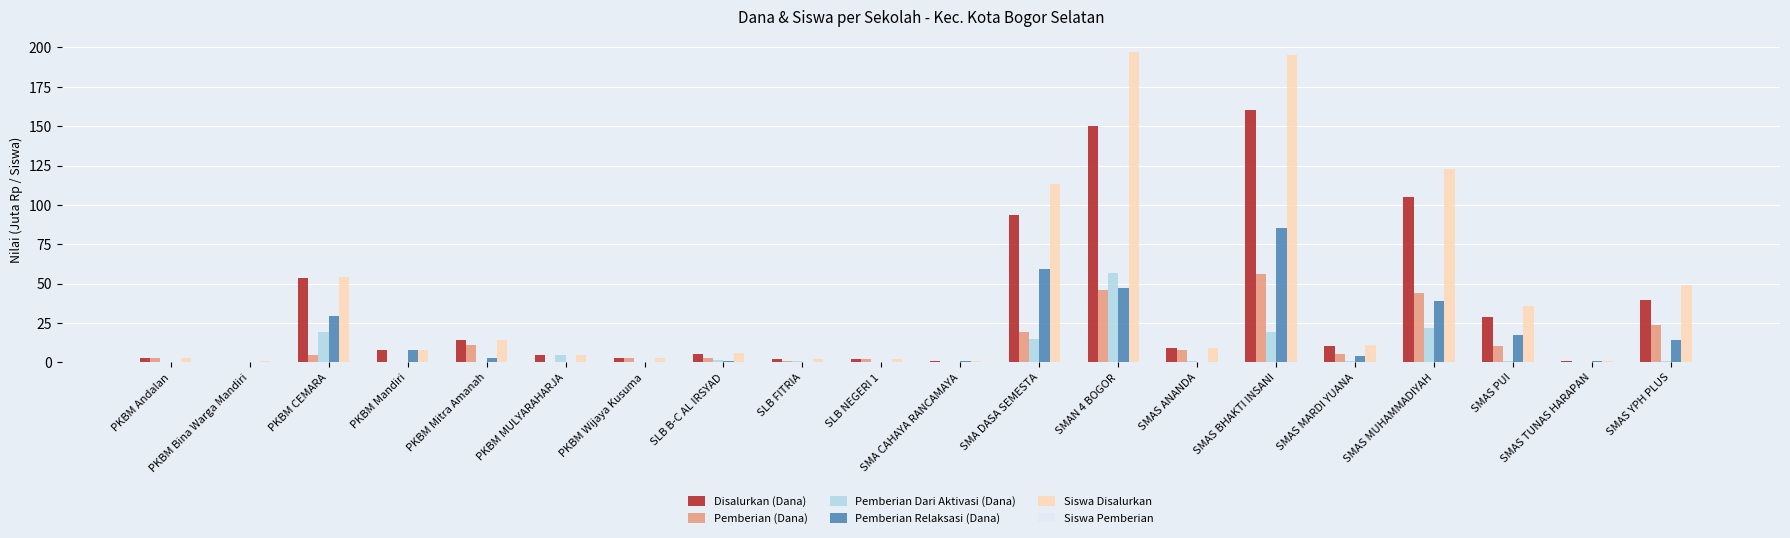

The Pemberian Relaksasi (Dana) series shows 54.2 at PKBM MULYARAHARJA. True or false?

False